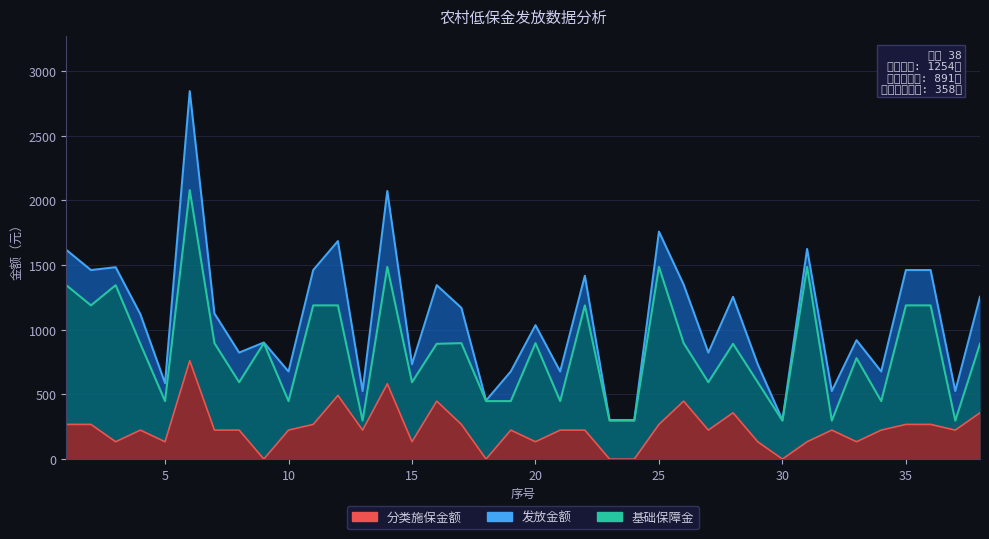

Which has a higher value, 24 or 30?

24